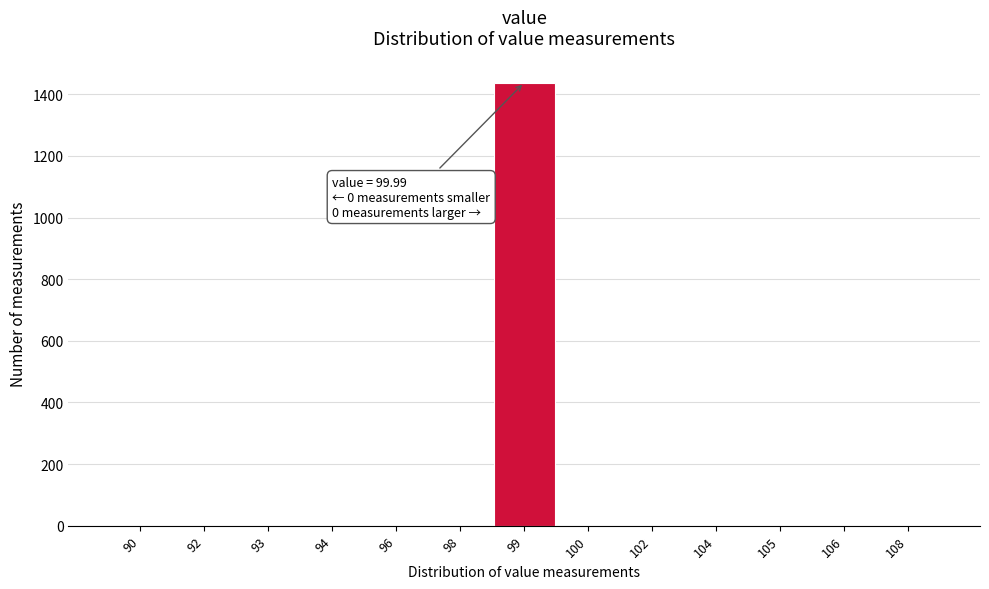

Reading left to right, transcribe all the data shown in this chart.

90=0	92=0	93=0	94=0	96=0	98=0	99=1438	100=0	102=0	104=0	105=0	106=0	108=0